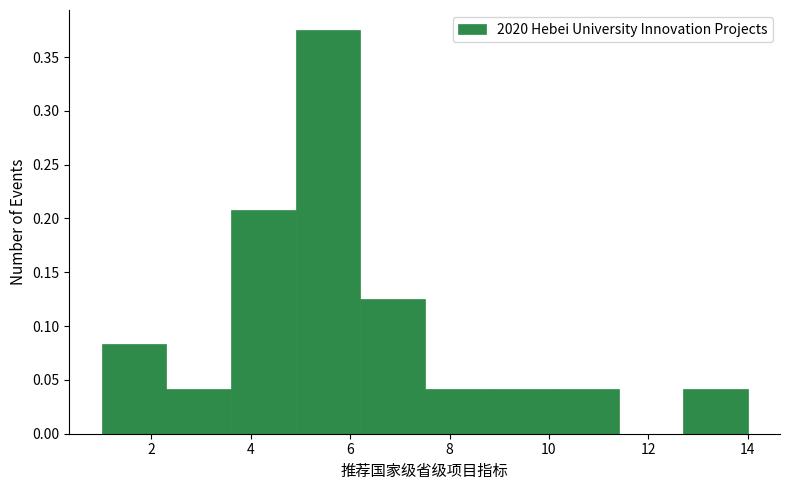

Over which range of the x-axis is the bar tallest?

4.9 to 6.2